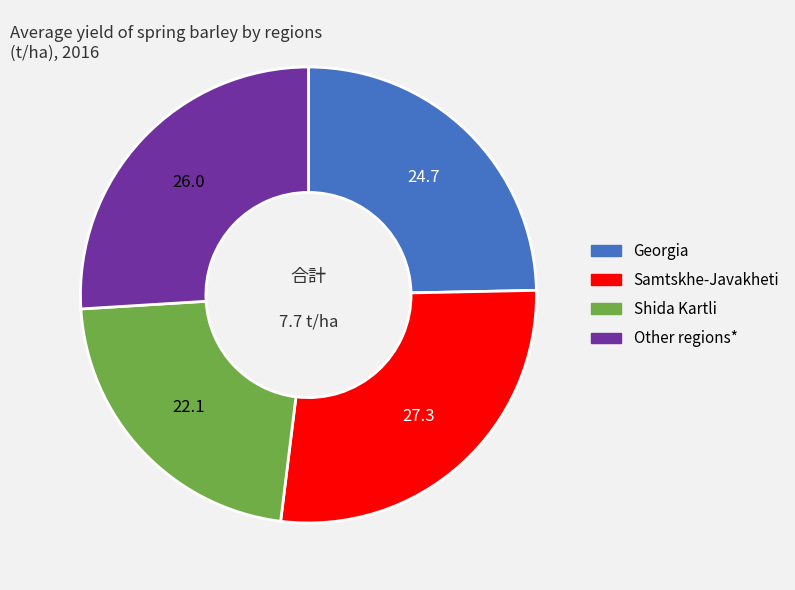

The Shida Kartli slice represents 22% of the pie. True or false?

True